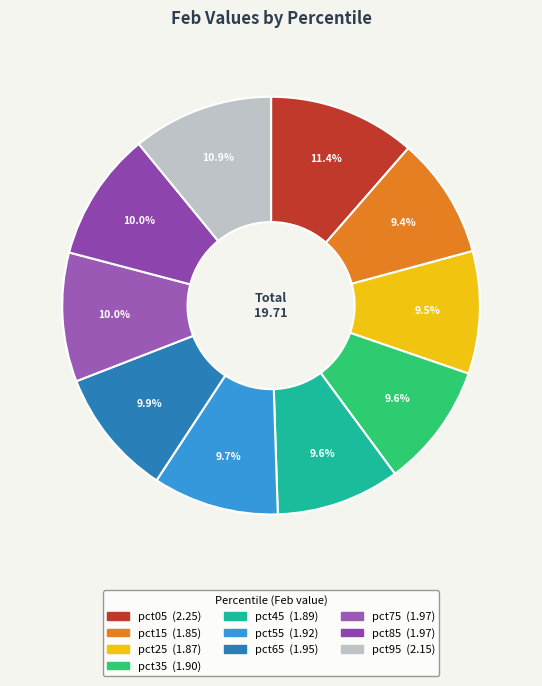

What is the ratio of the value at pct95 to the value at pct65?

1.1